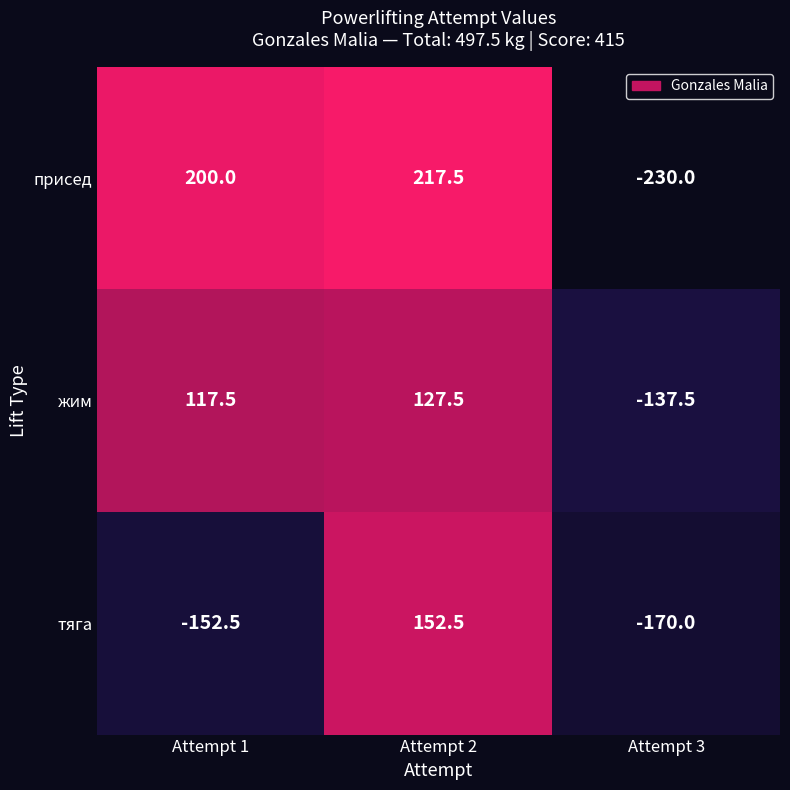

What is the maximum value shown in the chart?

217.5